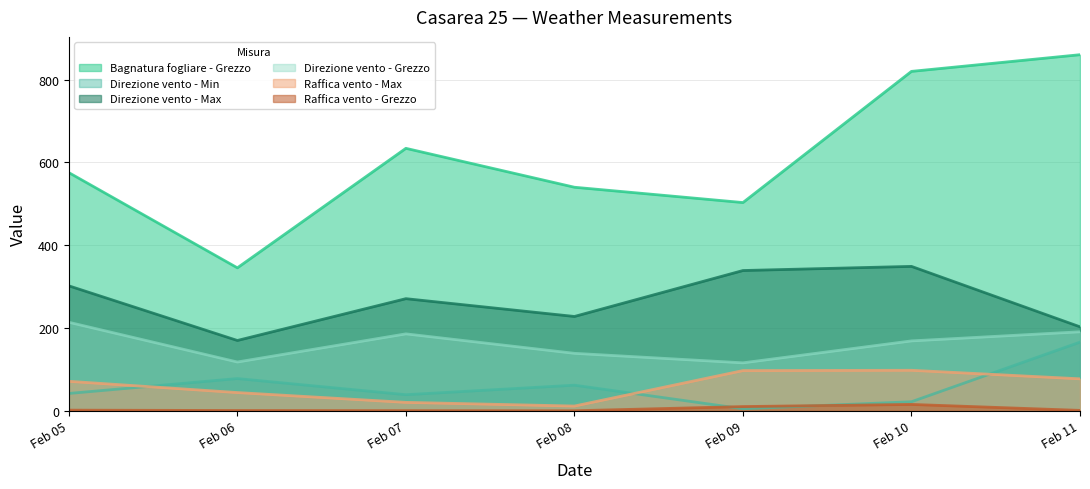

The Direzione vento - Min series shows 42.0 at Feb 05. True or false?

True